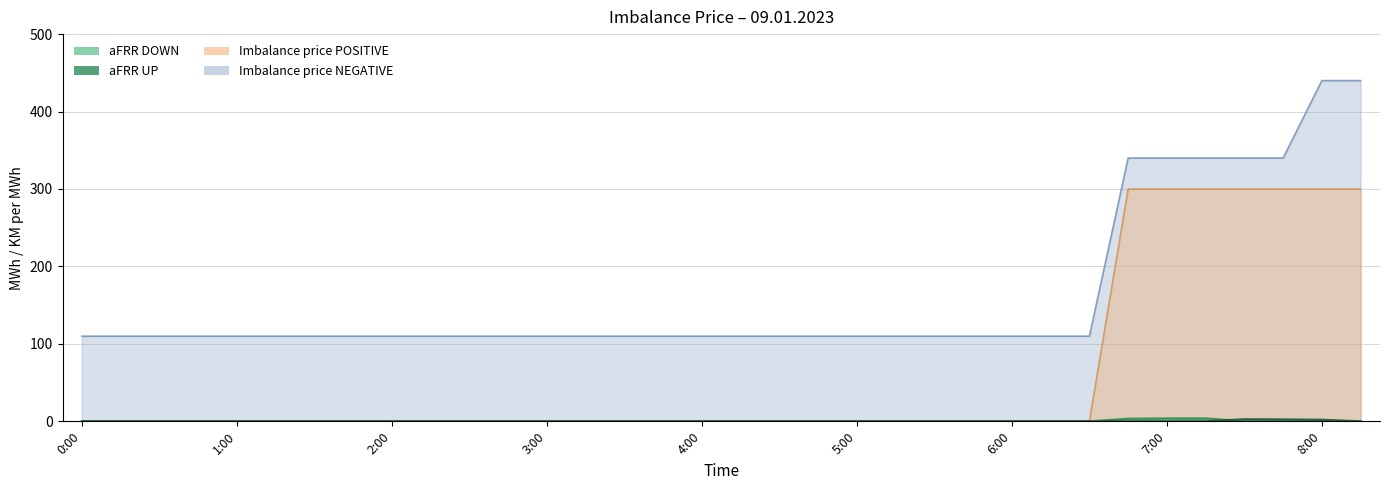

What are all the series names shown in the legend?

aFRR UP, aFRR DOWN, Imbalance price POSITIVE, Imbalance price NEGATIVE